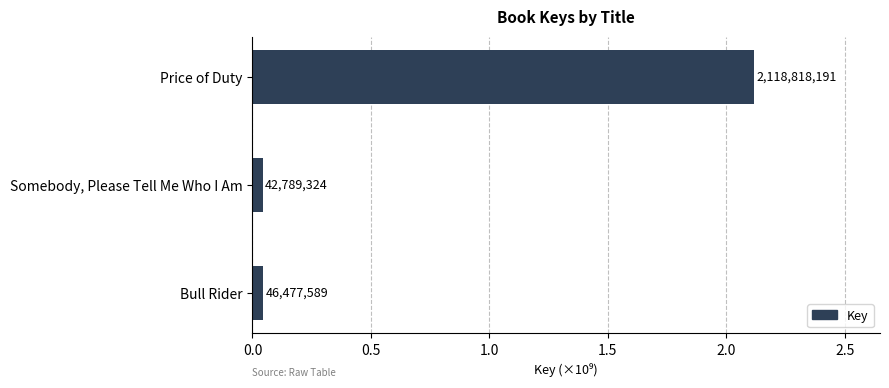

Are the bars horizontal?

Yes